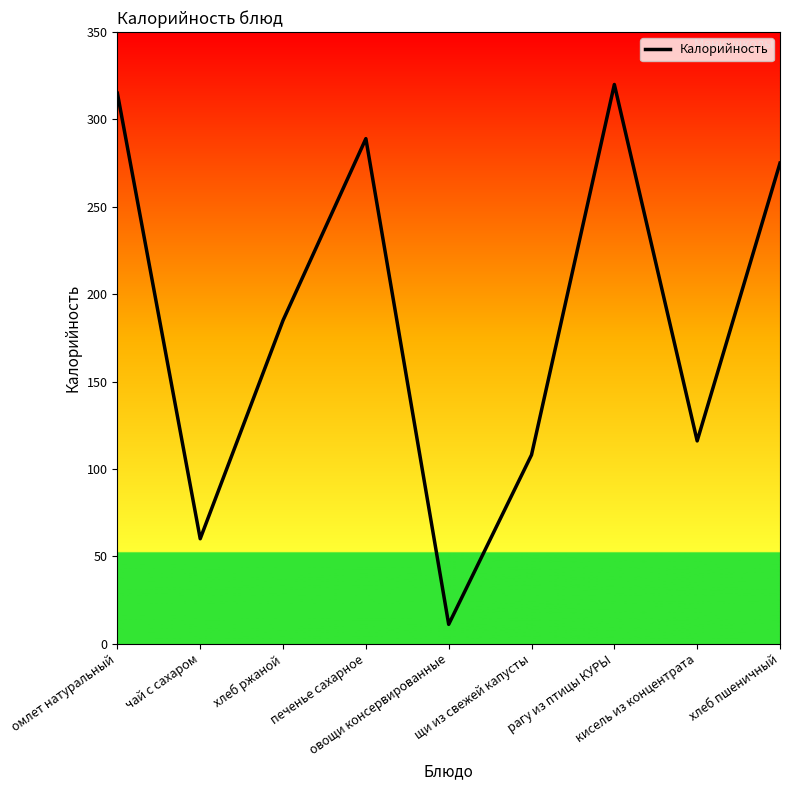

What is the greatest value displayed?

320